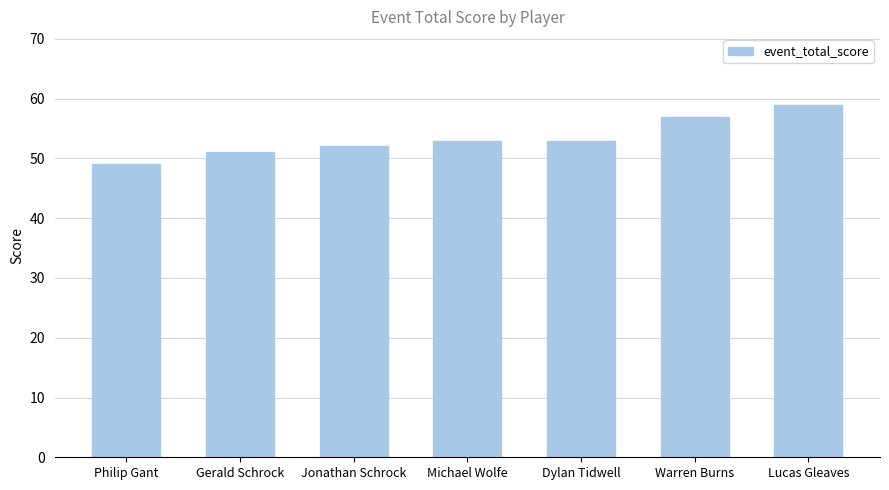

What is the smallest value displayed?

49